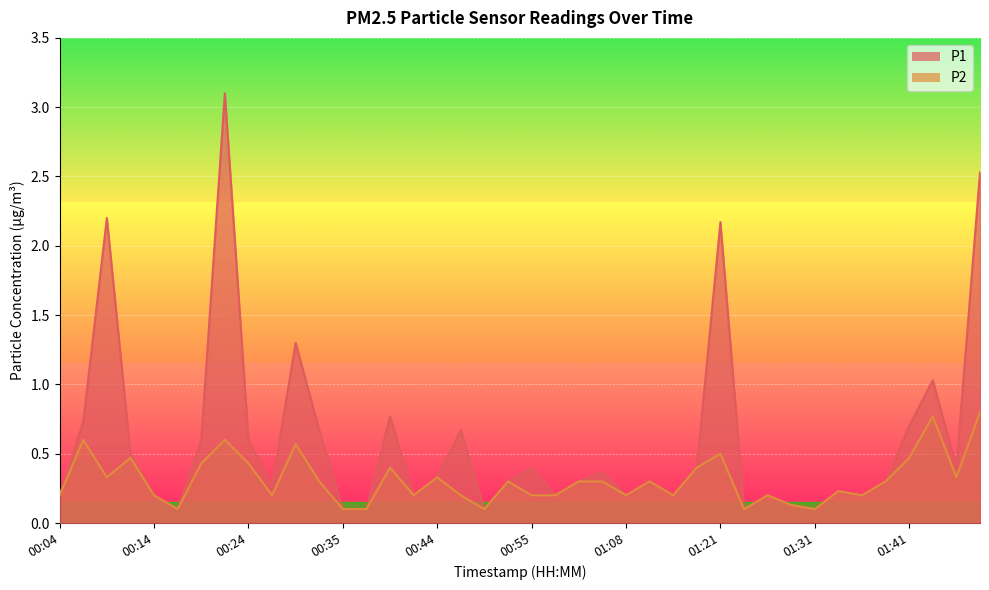

The P2 series shows 0.9 at 01:21. True or false?

False